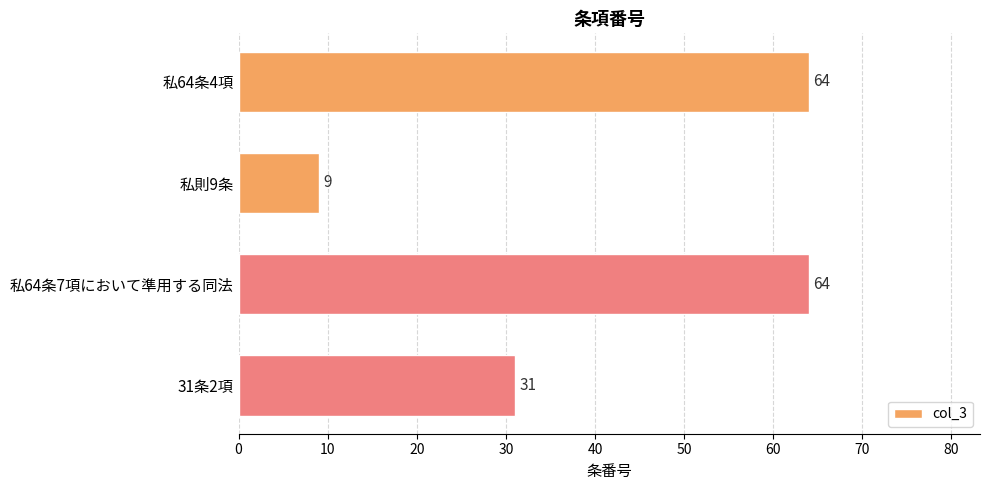

Reading top to bottom, extract all data points from this chart.

私64条4項=64	私則9条=9	私64条7項において準用する同法=64	31条2項=31